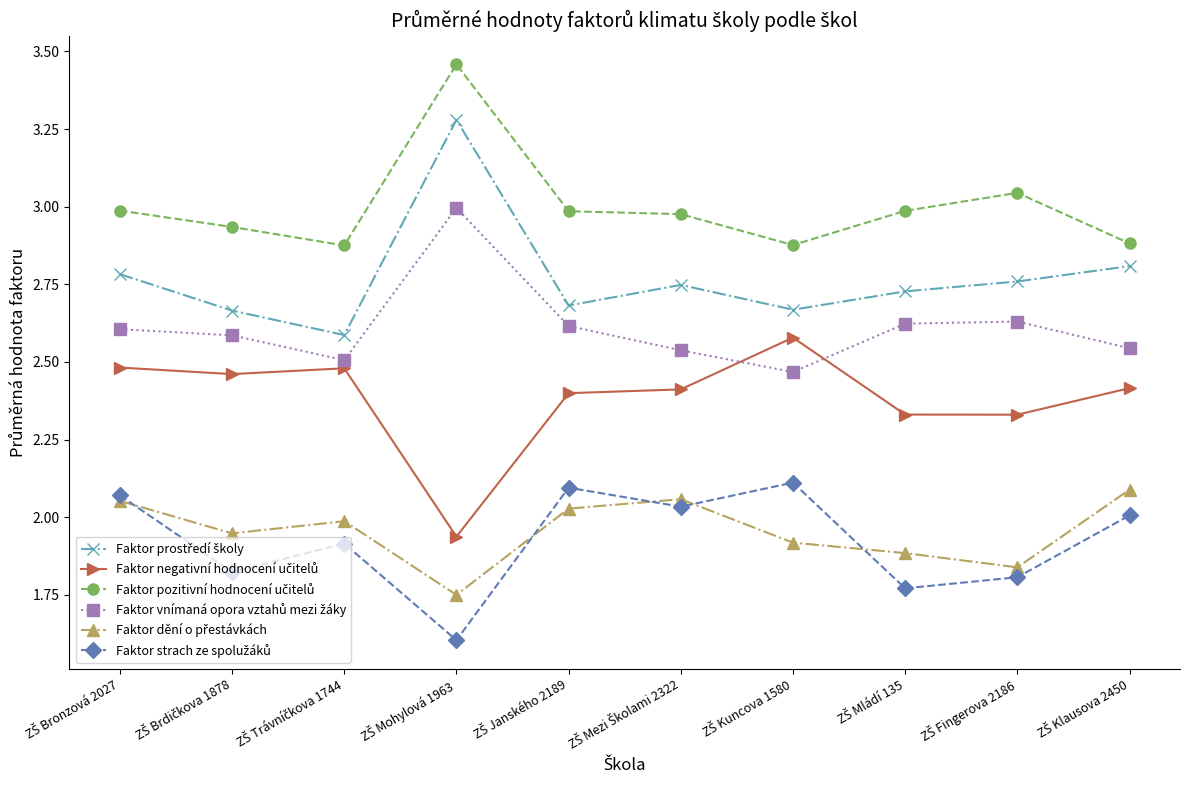

What is the smallest value displayed?

1.6